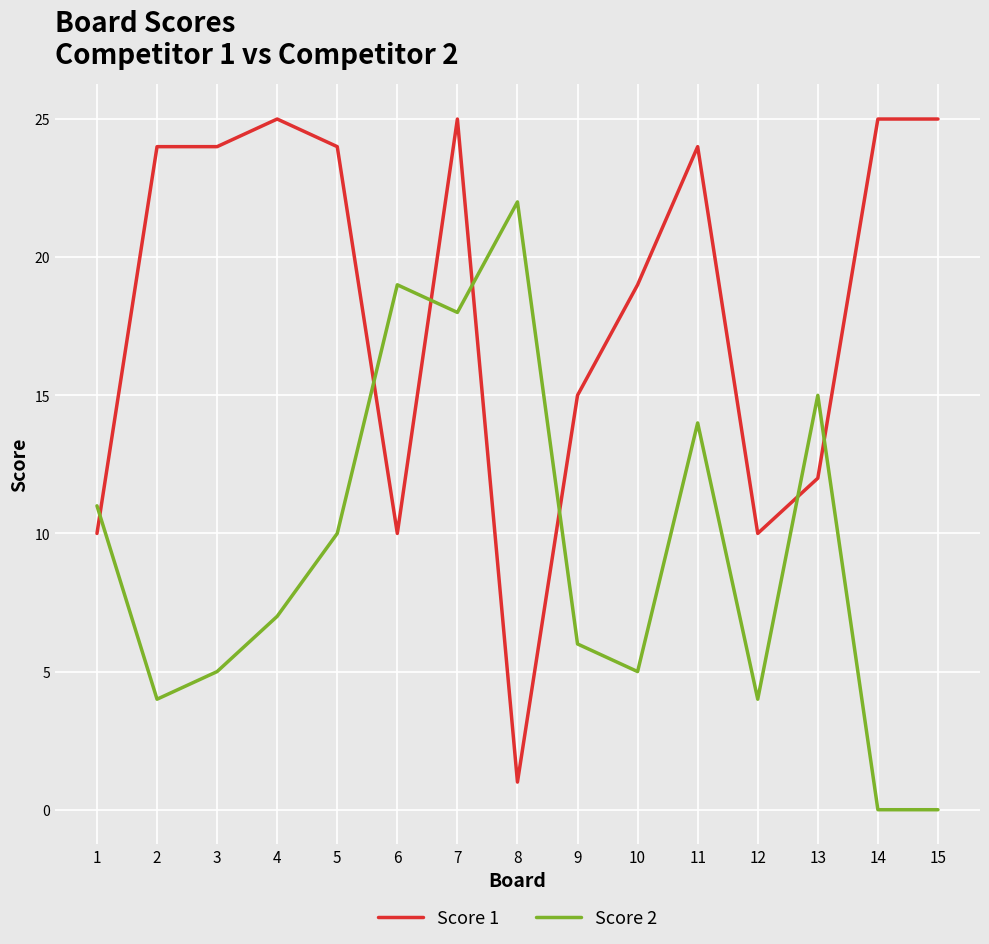

Which series has the widest spread of values?

Score 1